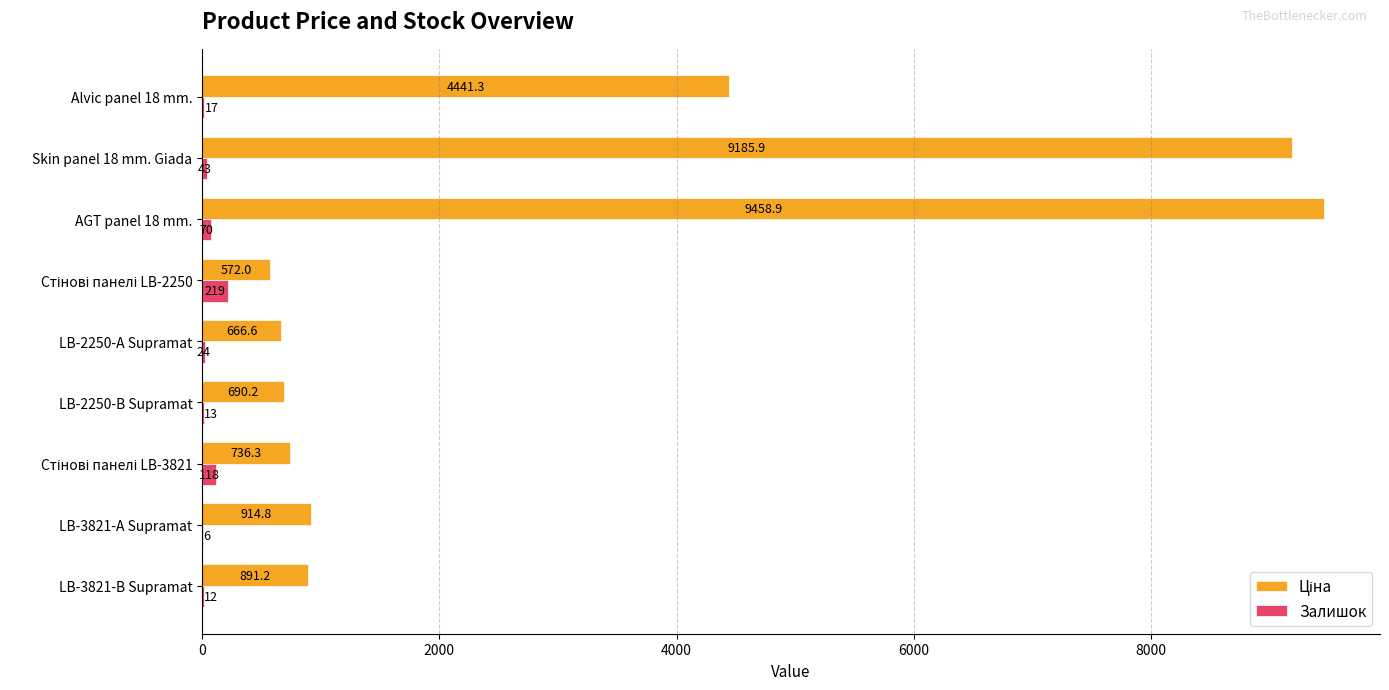

The Залишок series shows 13.0 at LB-2250-В Supramat. True or false?

True